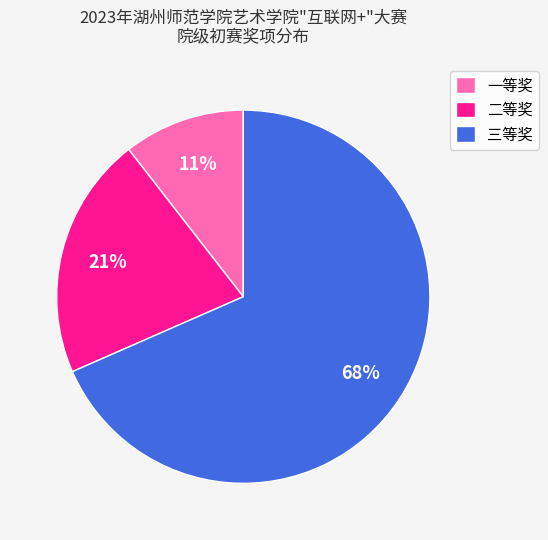

Which category accounts for the majority?

三等奖